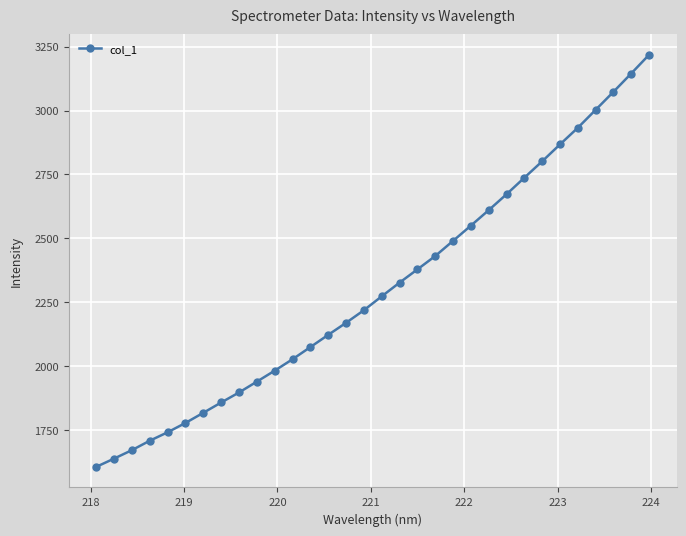

What is the smallest value displayed?

1606.7